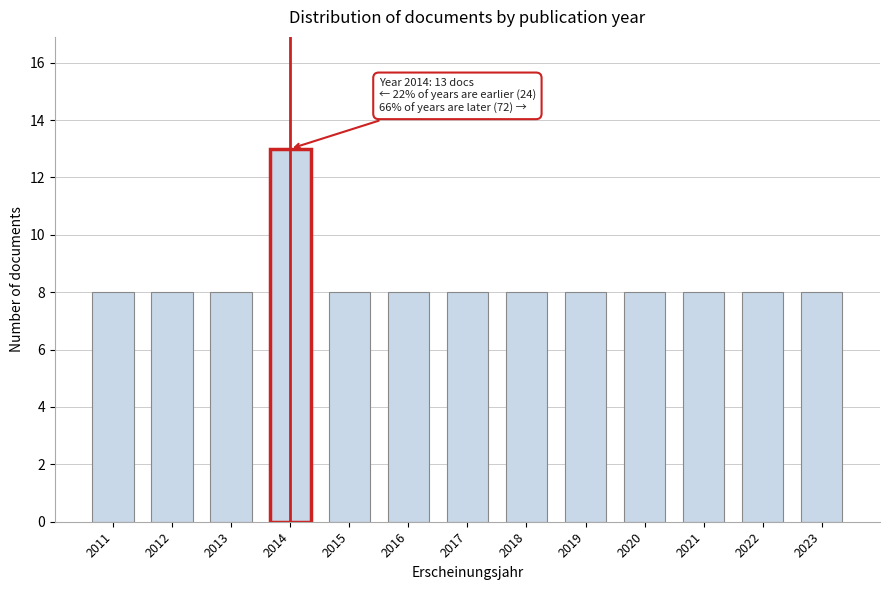

Reading right to left, transcribe all the data shown in this chart.

2023=8	2022=8	2021=8	2020=8	2019=8	2018=8	2017=8	2016=8	2015=8	2014=13	2013=8	2012=8	2011=8